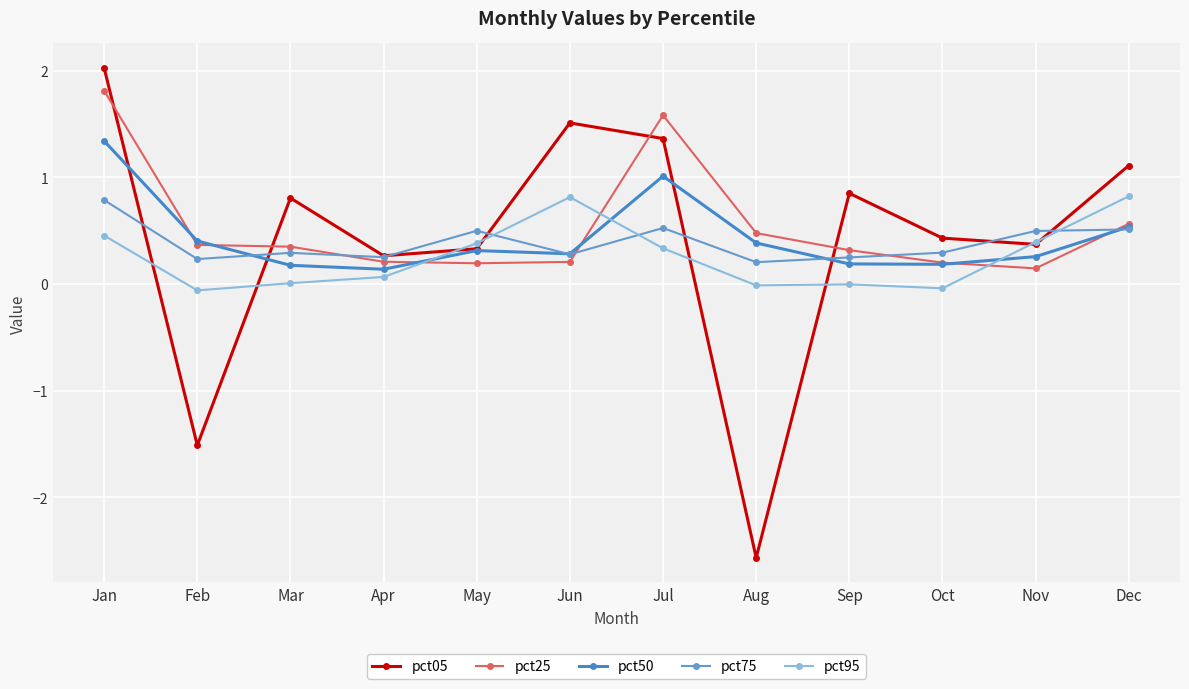

Is the value of pct25 at Oct greater than the value of pct50 at Apr?

Yes